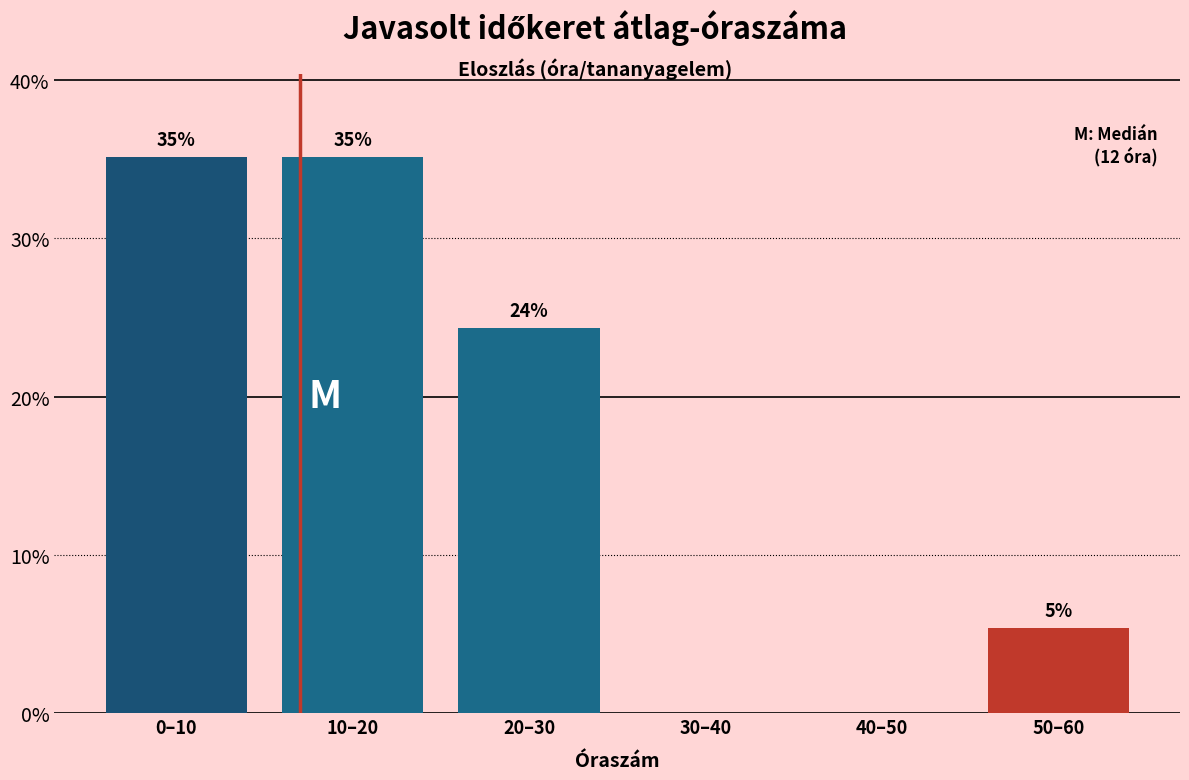

The chart shows a value of 24.3 at 20–30. True or false?

True